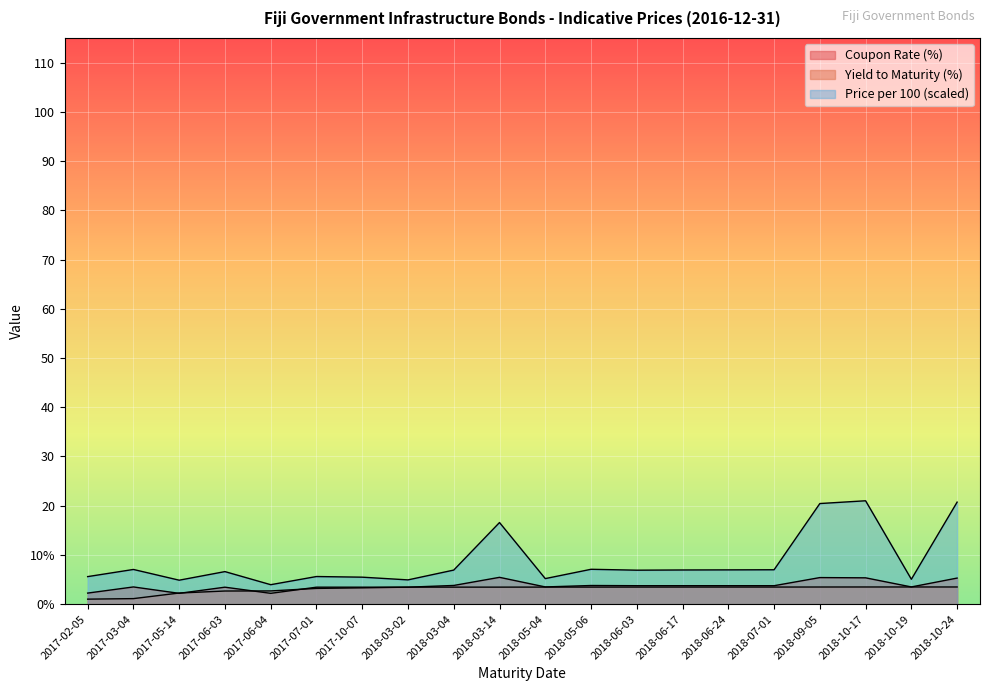

How many values in the Price per 100 series are below 6?

8